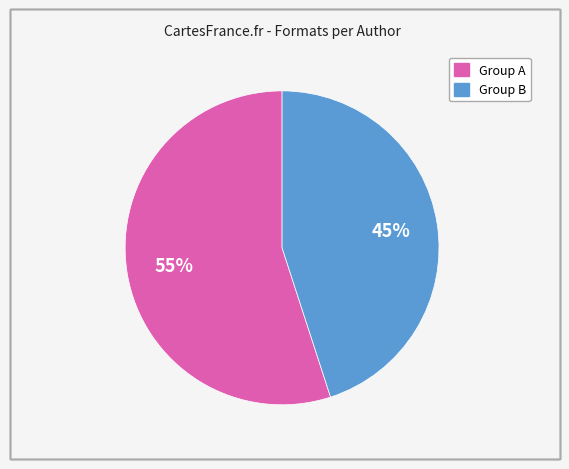

Does any single category account for the majority?

Yes